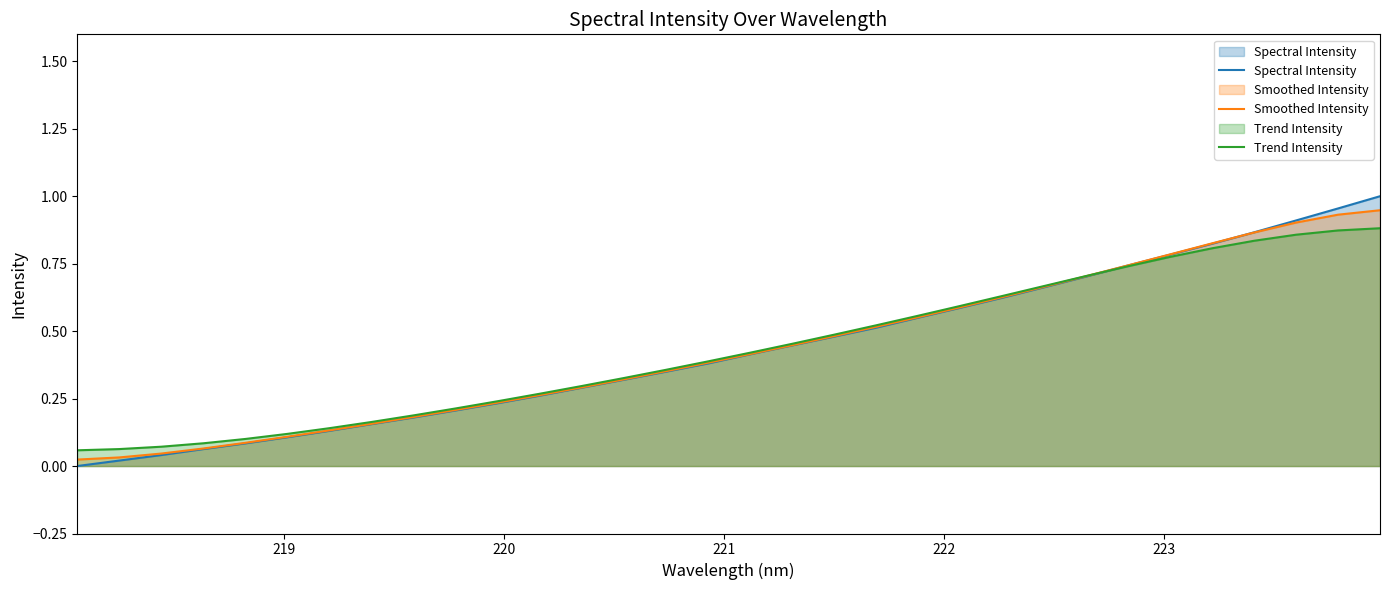

What is the maximum value for Spectral Intensity?

1.0